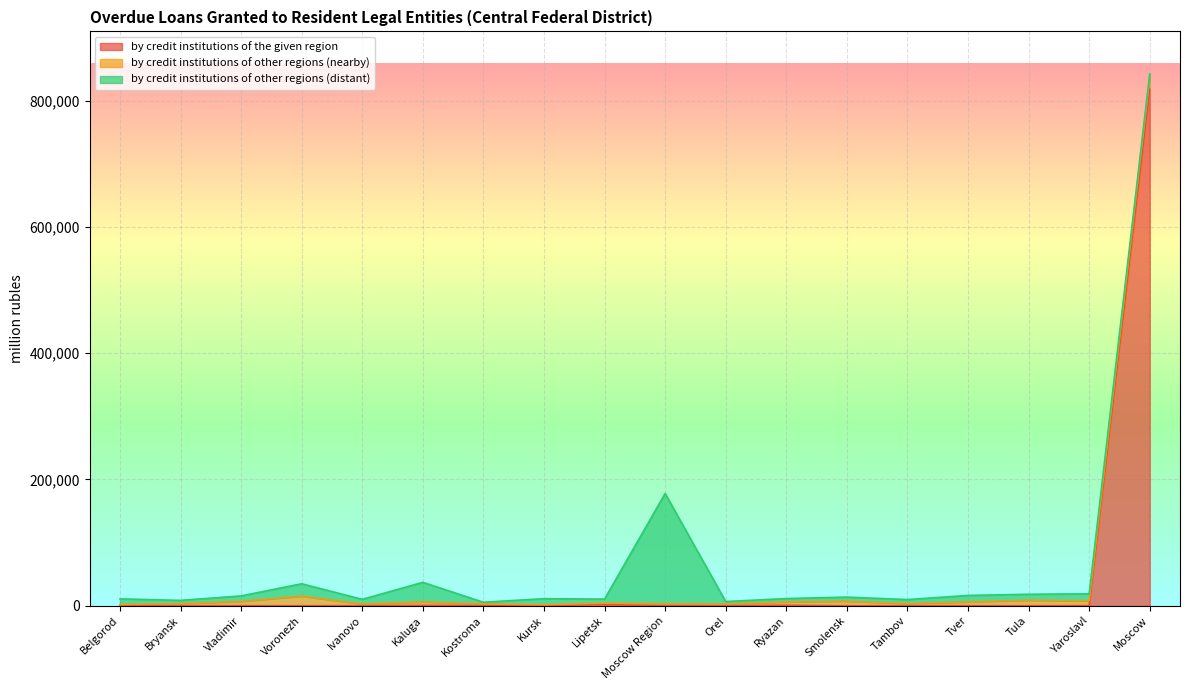

Is it true that by credit institutions of other regions (distant) equals 2654 at Tambov?

False